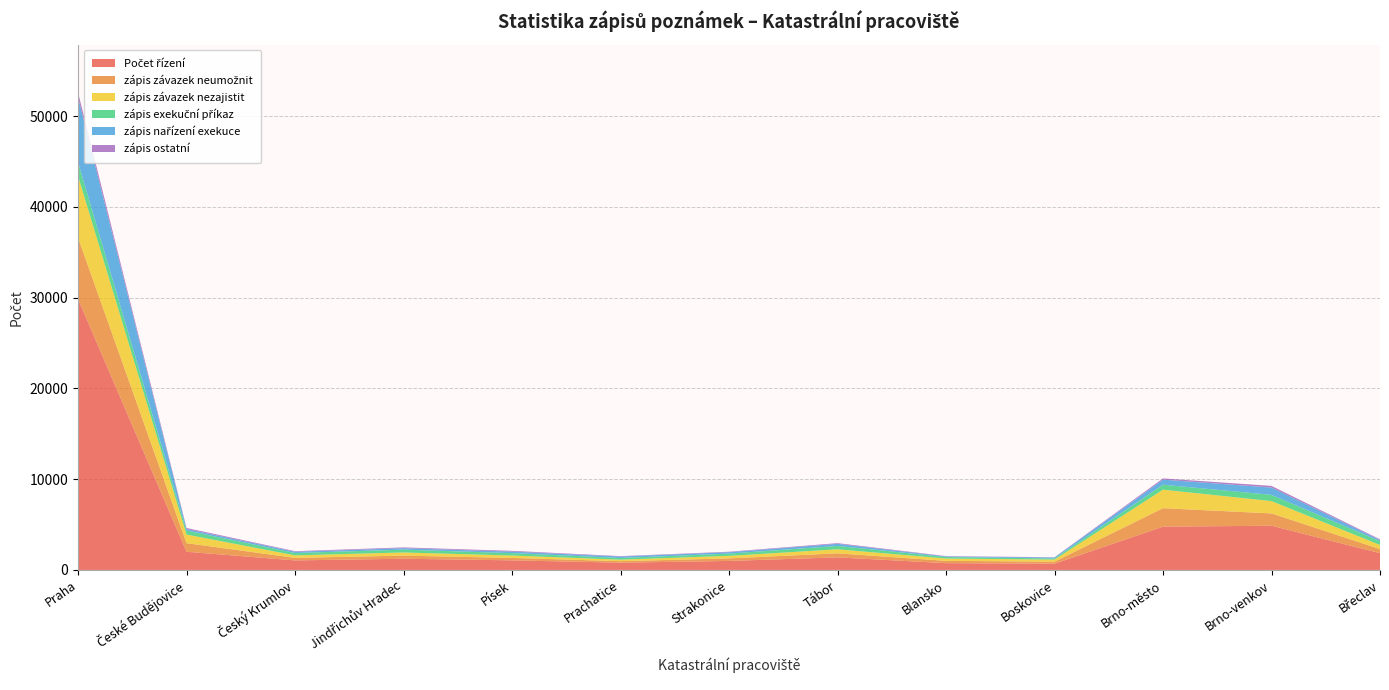

Reading left to right, transcribe all the data shown in this chart.

Počet řízení: Praha=29853	České Budějovice=2005	Český Krumlov=1050	Jindřichův Hradec=1235	Písek=1057	Prachatice=801	Strakonice=992	Tábor=1385	Blansko=748	Boskovice=683	Brno-město=4768	Brno-venkov=4869	Břeclav=1849
zápis závazek neumožnit: Praha=6760	České Budějovice=945	Český Krumlov=277	Jindřichův Hradec=343	Písek=265	Prachatice=165	Strakonice=280	Tábor=443	Blansko=253	Boskovice=228	Brno-město=2035	Brno-venkov=1357	Břeclav=449
zápis závazek nezajistit: Praha=6786	České Budějovice=948	Český Krumlov=277	Jindřichův Hradec=346	Písek=265	Prachatice=165	Strakonice=280	Tábor=443	Blansko=254	Boskovice=229	Brno-město=2040	Brno-venkov=1359	Břeclav=450
zápis exekuční příkaz: Praha=1523	České Budějovice=434	Český Krumlov=261	Jindřichův Hradec=313	Písek=266	Prachatice=185	Strakonice=247	Tábor=375	Blansko=166	Boskovice=128	Brno-město=546	Brno-venkov=684	Břeclav=419
zápis nařízení exekuce: Praha=7135	České Budějovice=173	Český Krumlov=142	Jindřichův Hradec=158	Písek=167	Prachatice=165	Strakonice=160	Tábor=230	Blansko=66	Boskovice=101	Brno-město=558	Brno-venkov=805	Břeclav=122
zápis ostatní: Praha=548	České Budějovice=117	Český Krumlov=60	Jindřichův Hradec=86	Písek=85	Prachatice=40	Strakonice=48	Tábor=76	Blansko=39	Boskovice=26	Brno-město=135	Brno-venkov=183	Břeclav=80